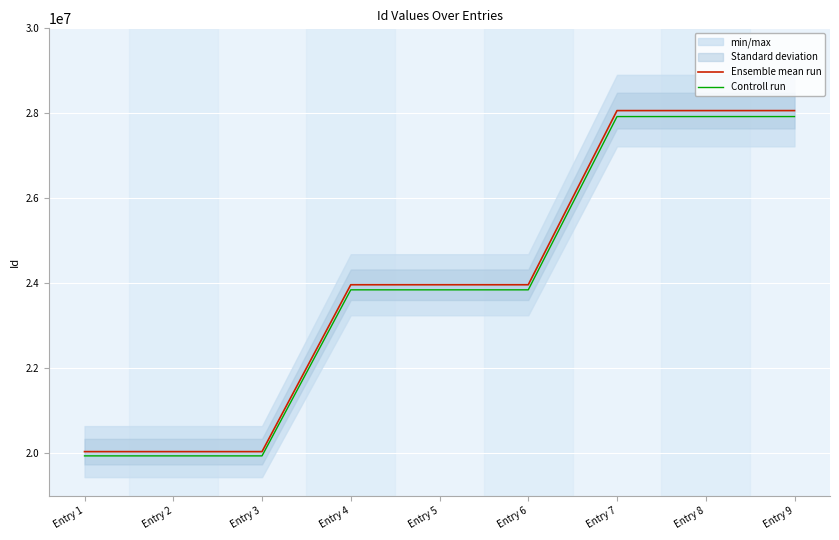

At which label is Ensemble mean run closest to 24050343?

Entry 6